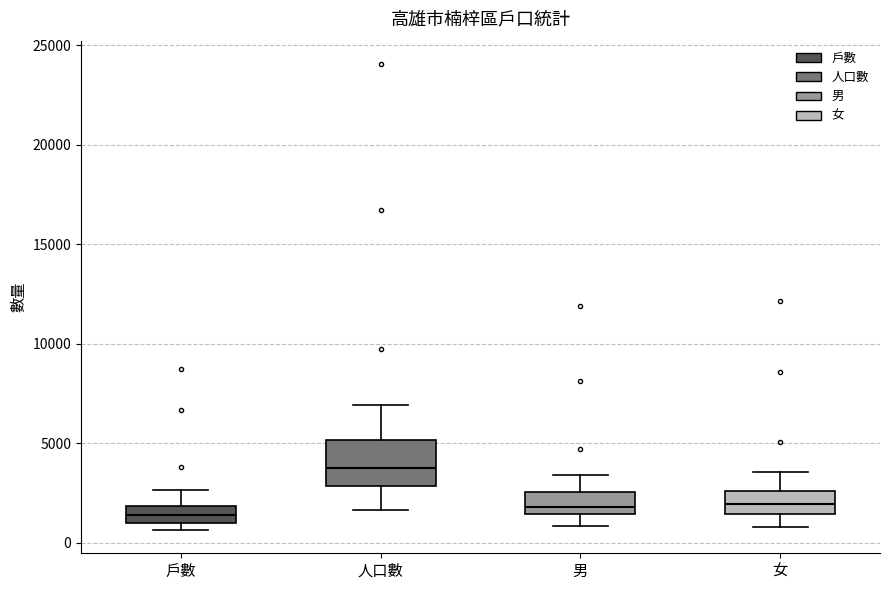

Where is the upper edge of the box for 戶數 on the y-axis? The values are not printed on the chart, so give them approximately, as read against the axis.

2000